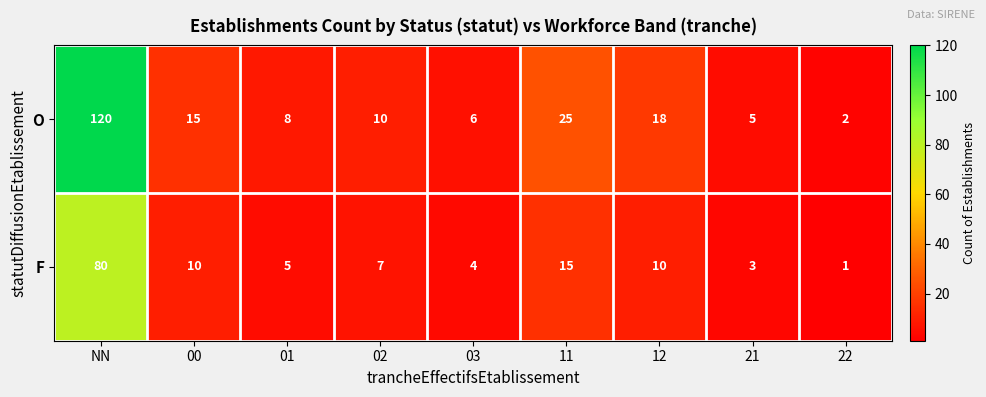

How many categories are shown in the chart?

9